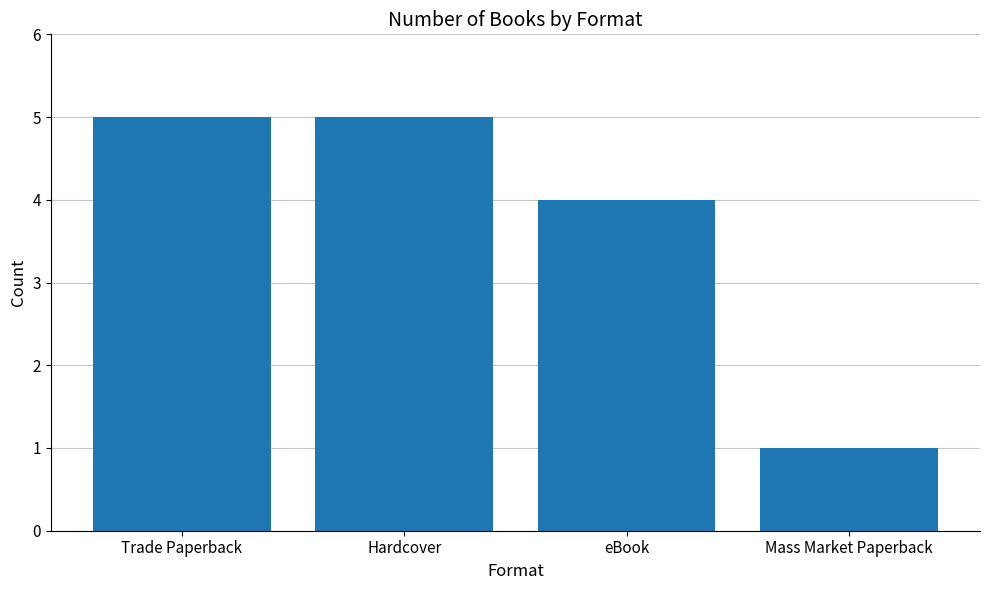

What is the average value?

4